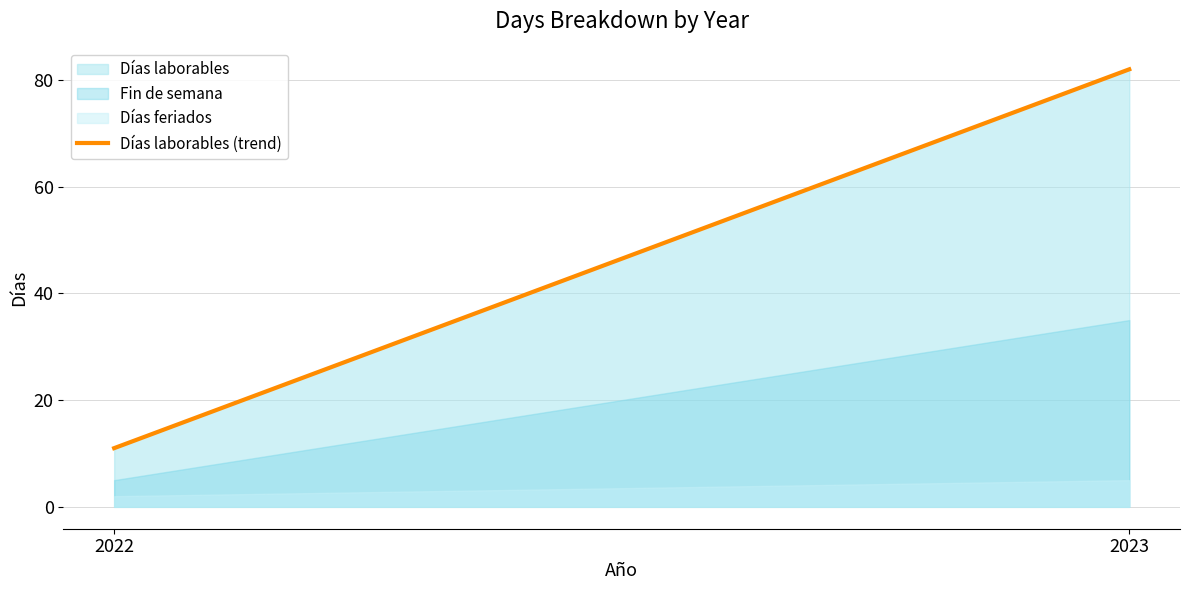

Reading left to right, what are all the values shown in this chart?

2022=11	2023=82